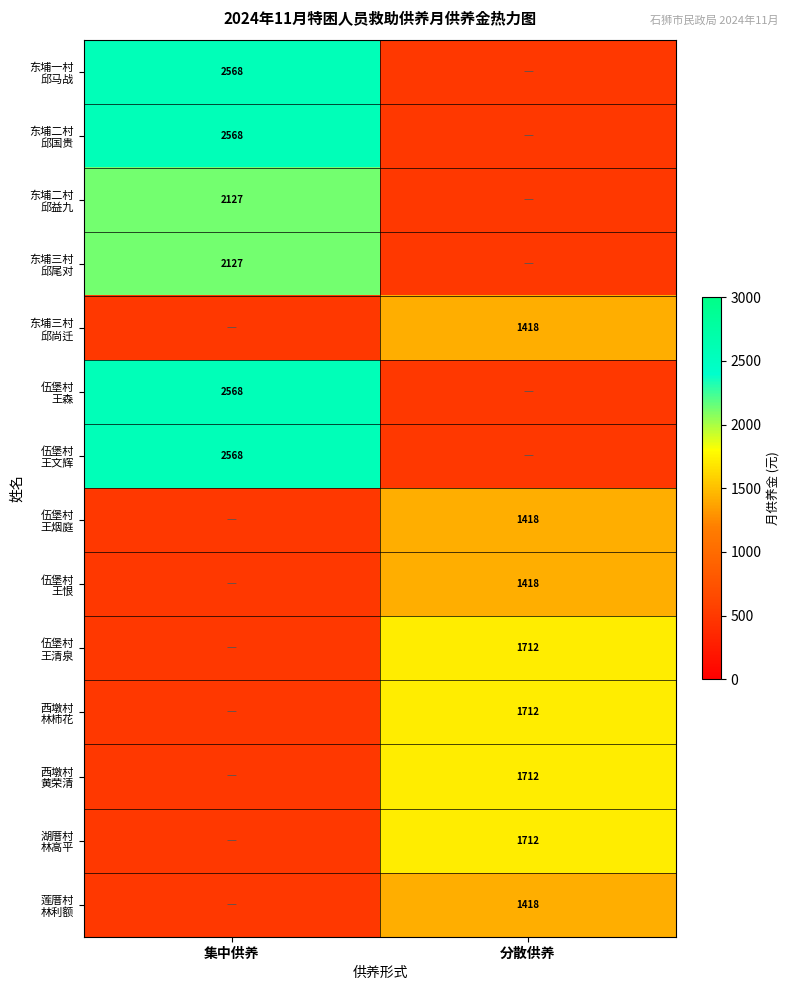

What value does the 莲厝村 林利额 series have at 集中供养, to the nearest 100?

500